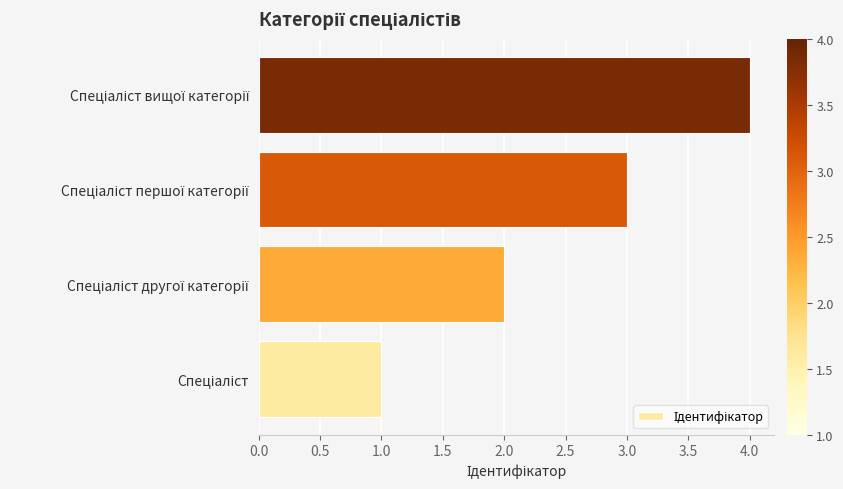

What is the greatest value displayed?

4